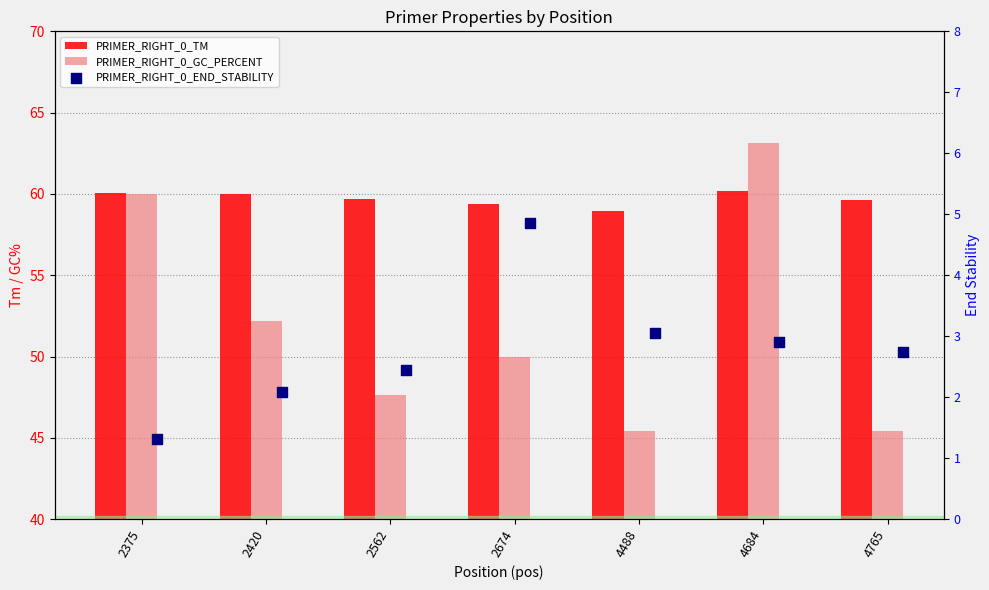

Which series reaches the maximum Y coordinate?

PRIMER_RIGHT_0_GC_PERCENT